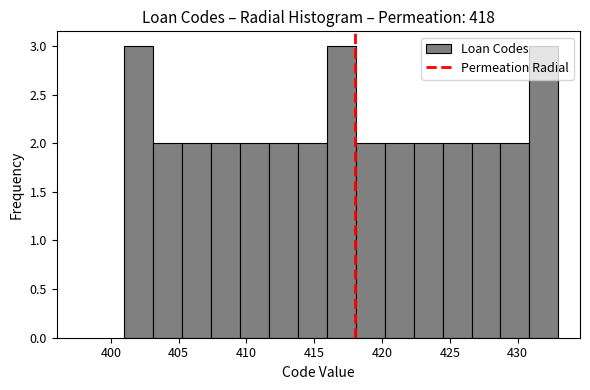

Reading left to right, transcribe this chart: for each bar, give the range it covers on the x-axis and its height. Neither the bar edges nor the heights are printed on the chart, so give them approximately, as read against the axes.

401.0 to 403.0: 3
403.0 to 405.5: 2
405.5 to 407.5: 2
407.5 to 409.5: 2
409.5 to 411.5: 2
411.5 to 414.0: 2
414.0 to 416.0: 2
416.0 to 418.0: 3
418.0 to 420.0: 2
420.0 to 422.5: 2
422.5 to 424.5: 2
424.5 to 426.5: 2
426.5 to 428.5: 2
428.5 to 431.0: 2
431.0 to 433.0: 3